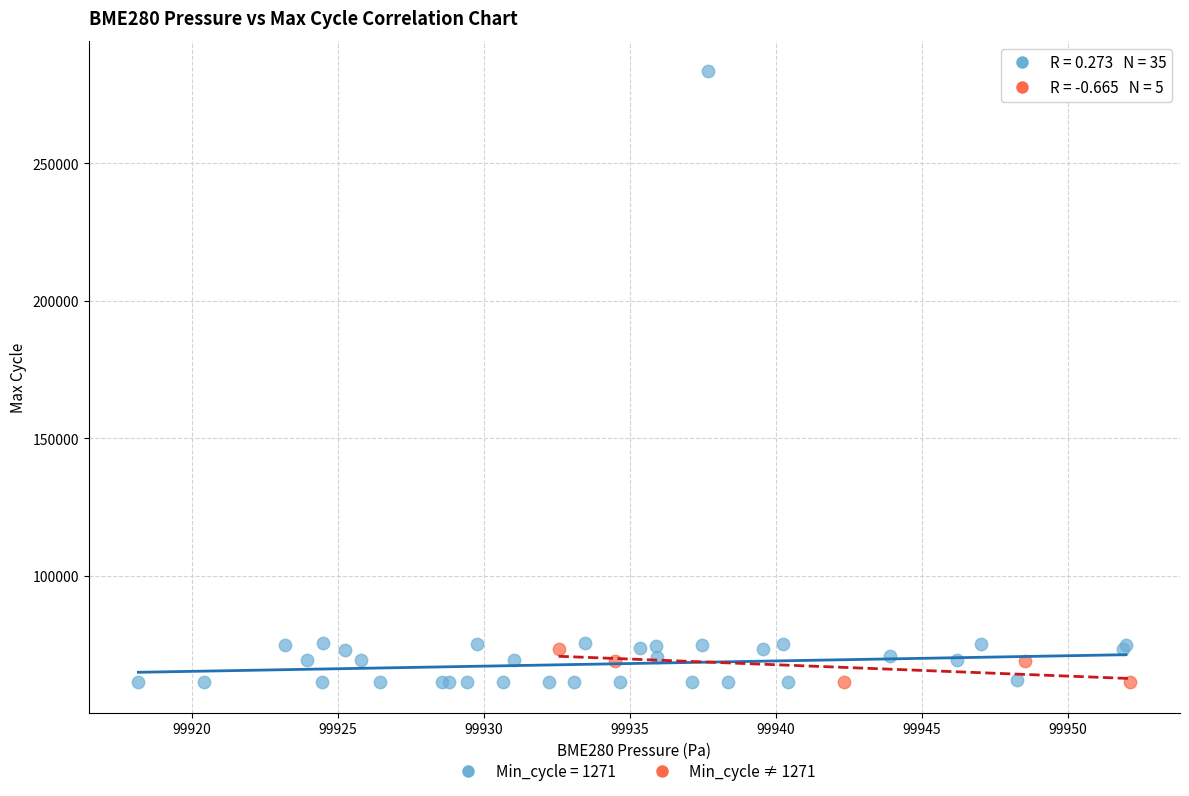

Which series contains the highest Y value?

Min_cycle = 1271